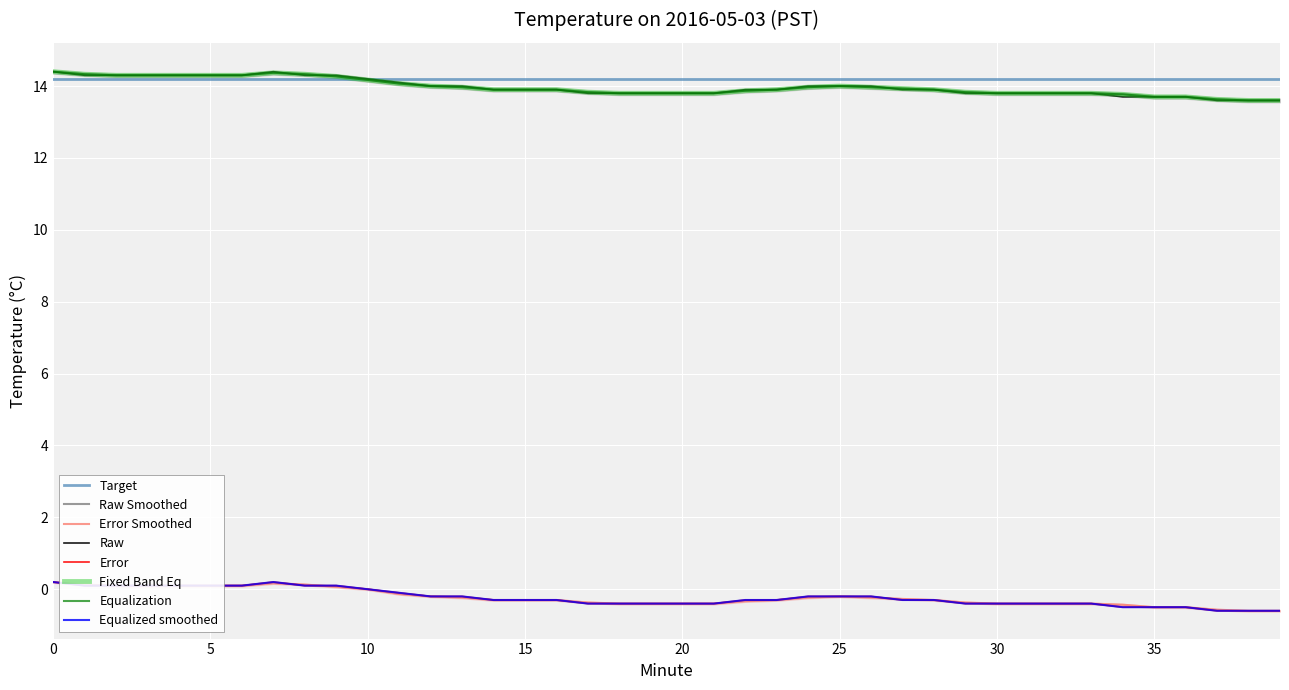

Which series has the largest total across all categories?

Smoothed Temp